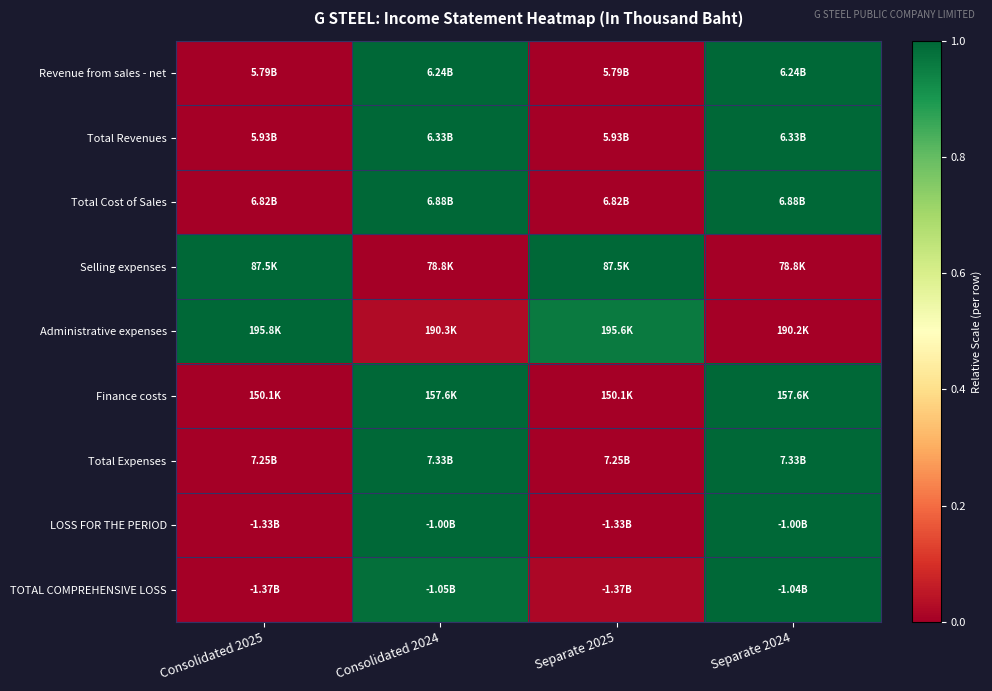

At how many categories does at least one series exceed 0?

4